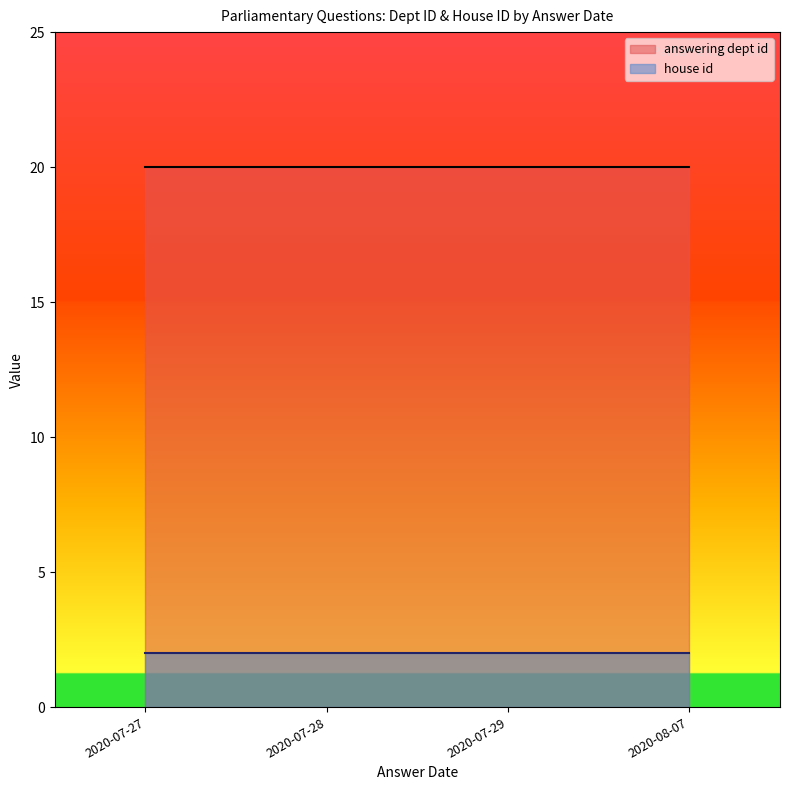

True or false: house id has more than 2 interior local peaks.

False